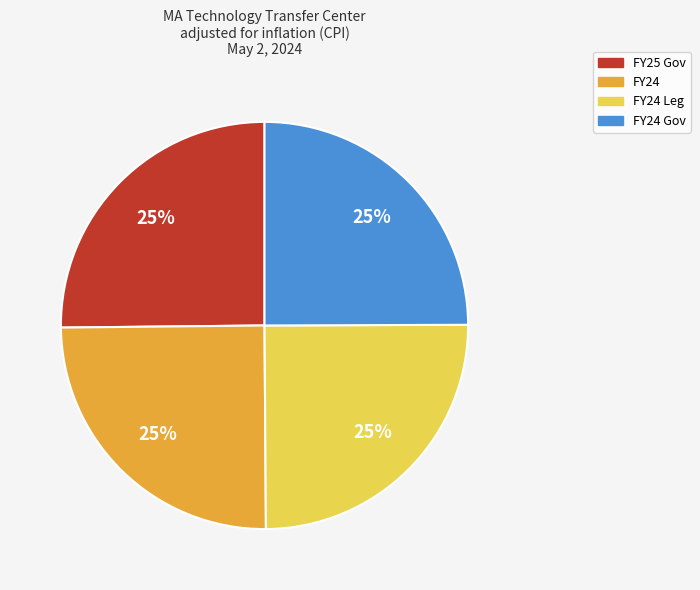

True or false: FY24 accounts for 25% of the total.

True